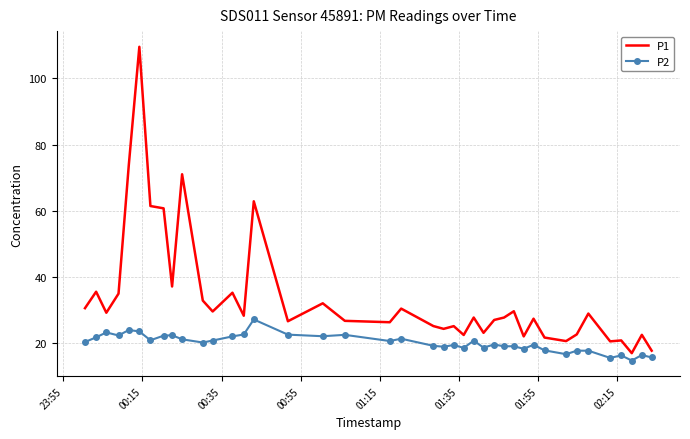

Rank the series by their average value, from highest to lowest.

P1, P2